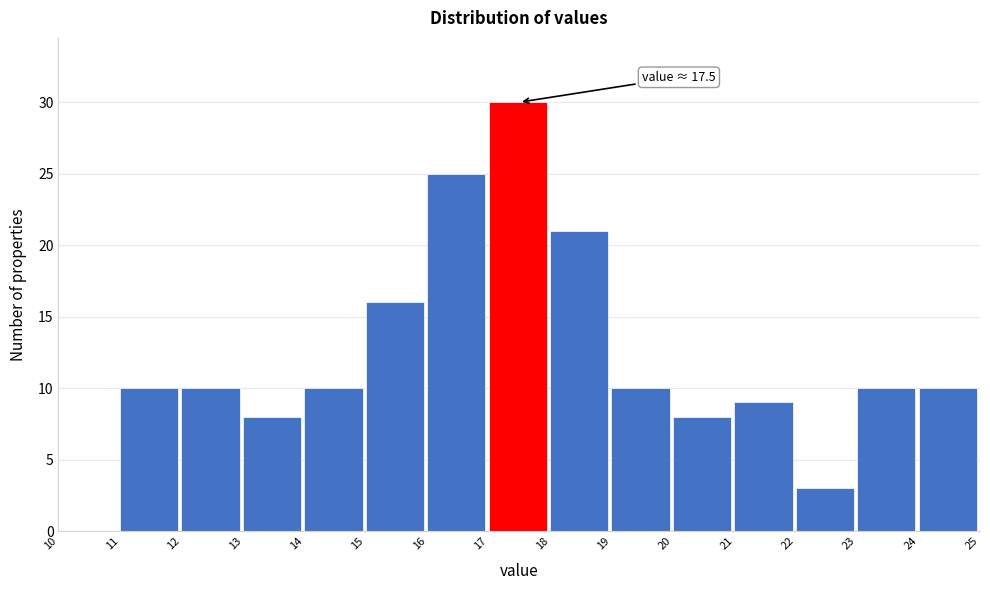

Over which range of the x-axis is the bar tallest?

17 to 18